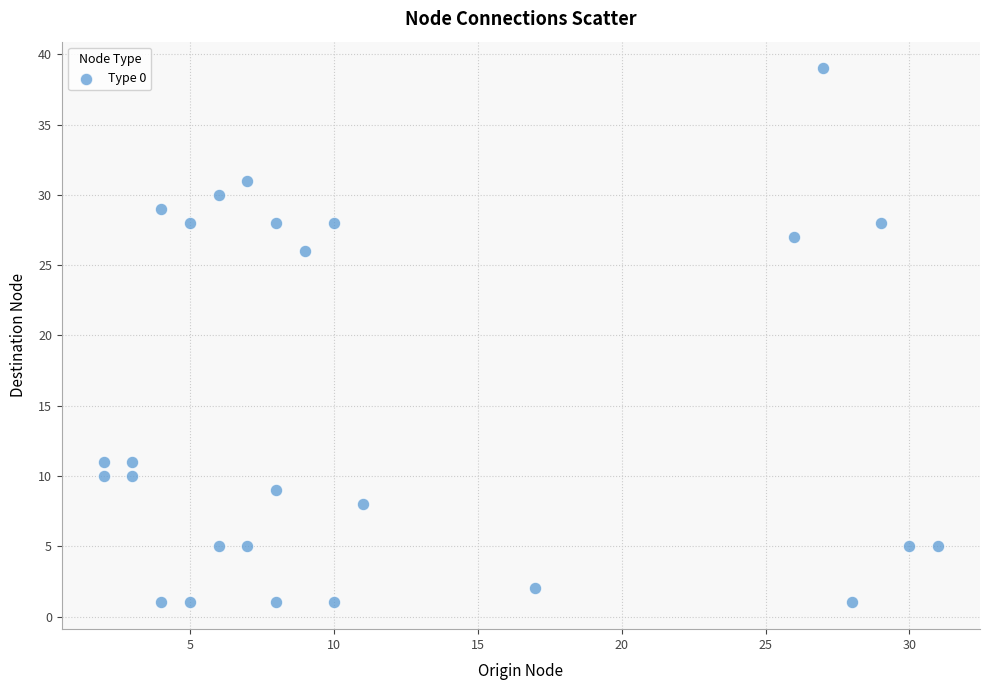

What Y value in the scatter plot is closest to 20?

26